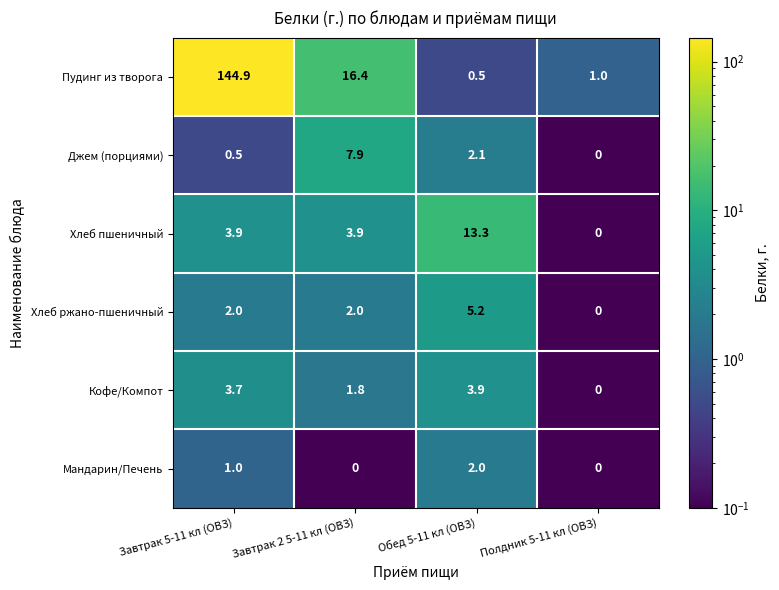

How many Мандарин/Печень values are between 0 and 2?

4